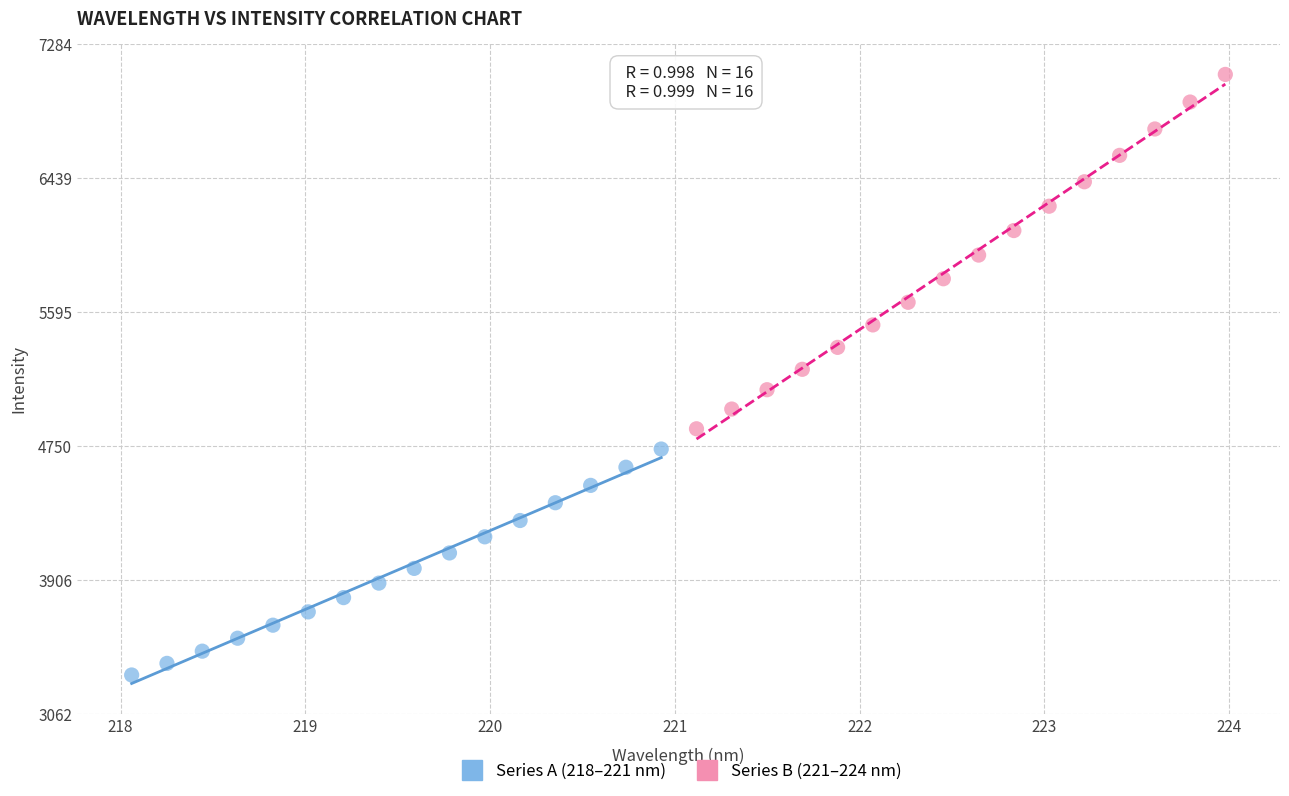

Which series contains the lowest Y value?

Series A (218–221 nm)